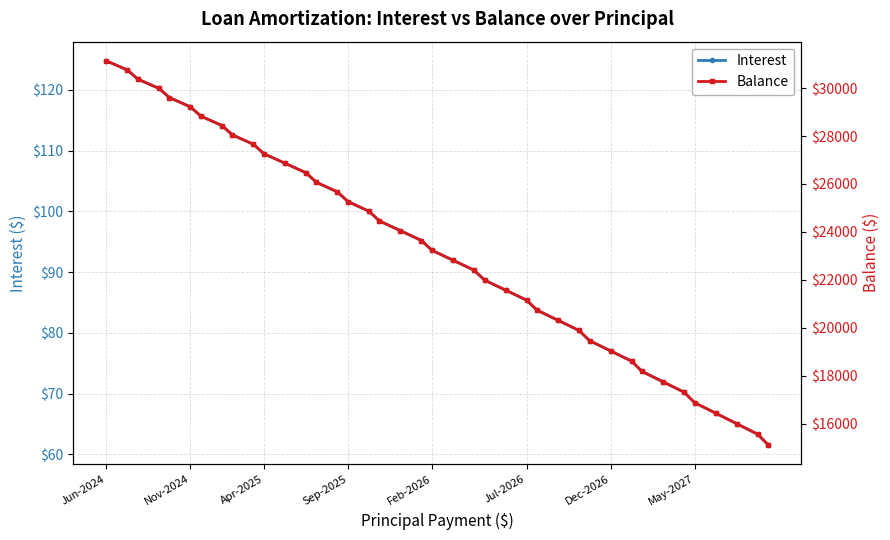

True or false: Interest has more than 1 points higher than both neighbors.

False